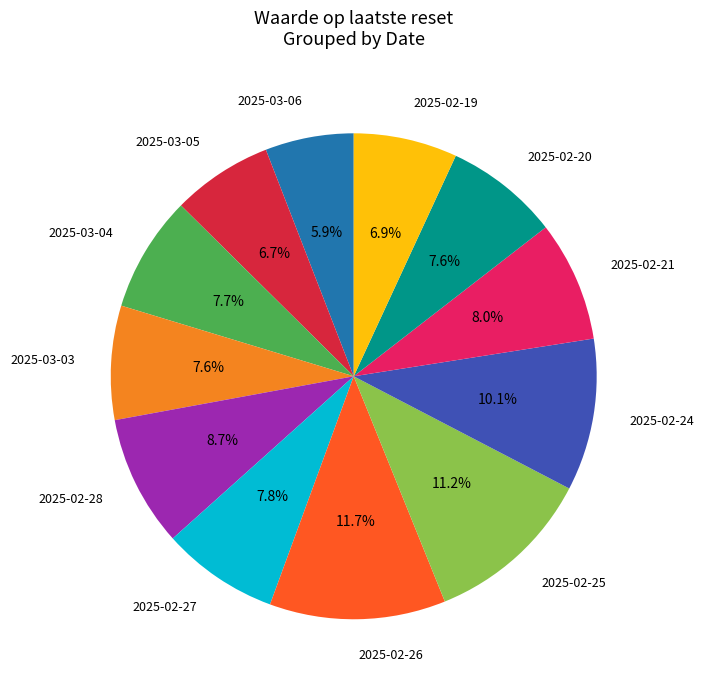

Approximately how many times larger is the value at 2025-02-24 compared to 2025-03-05?

1.5